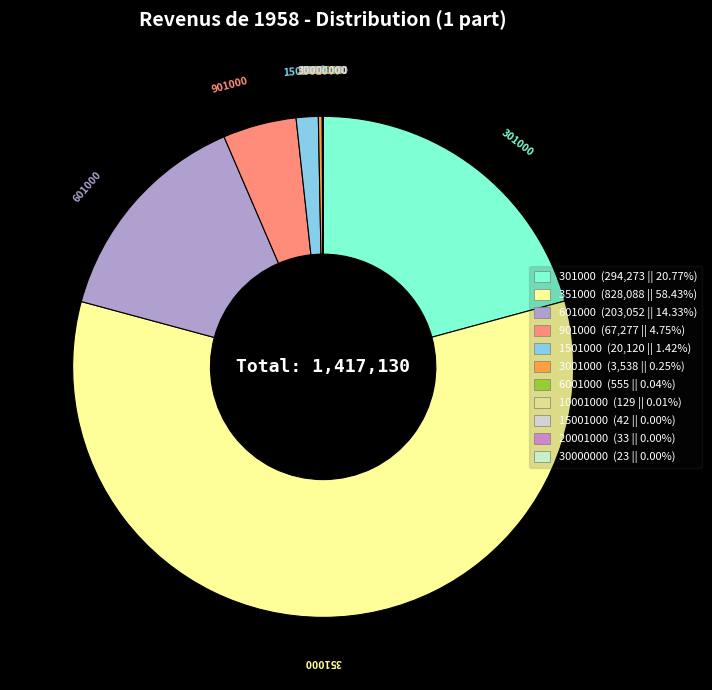

Which has a higher value, 3001000 or 30000000?

3001000